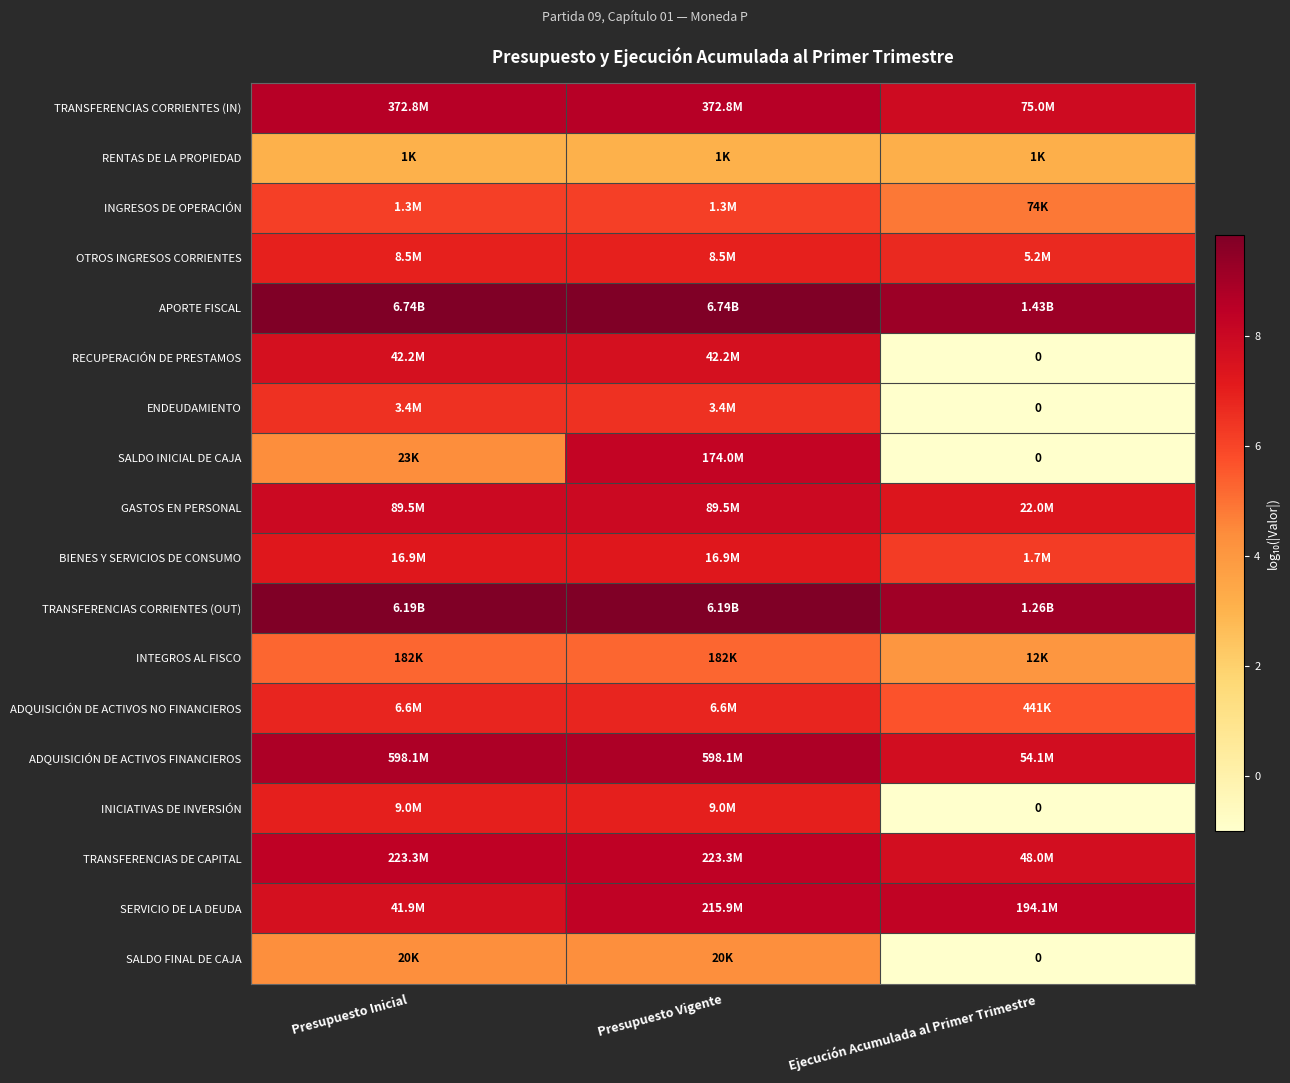

At which category is the sum across all series the highest?

Presupuesto Vigente